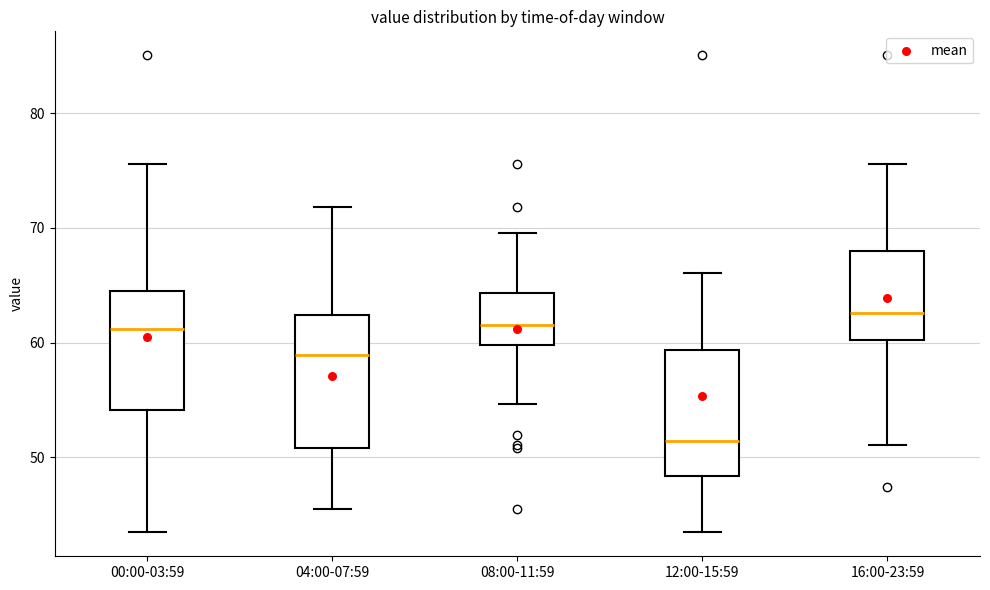

Reading left to right, read every box against the y-axis: the position of its median line, the range the box covers, and the ends of its whiskers. The values are not printed on the chart, so give them approximately, as read against the axis.

00:00-03:59: median 61, box 54 to 65, whiskers 43 to 76
04:00-07:59: median 59, box 51 to 62, whiskers 46 to 72
08:00-11:59: median 62, box 60 to 64, whiskers 55 to 70
12:00-15:59: median 51, box 48 to 59, whiskers 43 to 66
16:00-23:59: median 63, box 60 to 68, whiskers 51 to 76